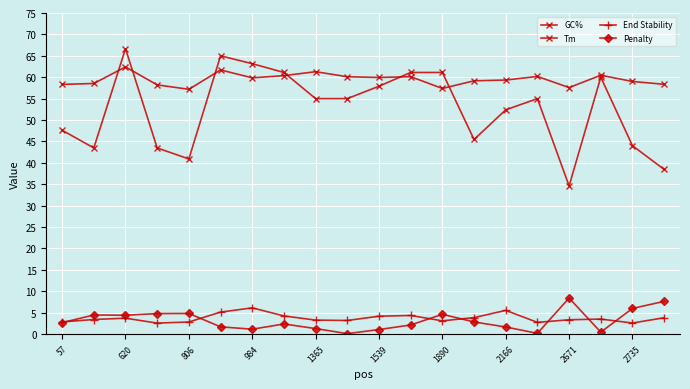

Count the number of data series in this chart.

4